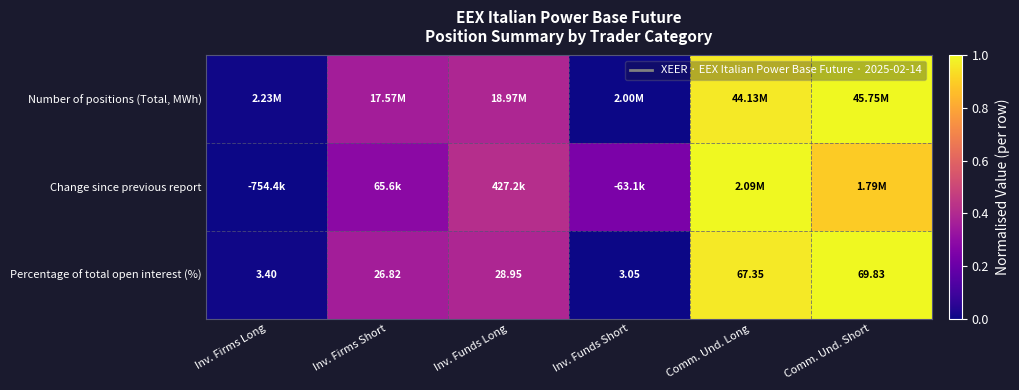

Which has a higher value, Inv. Funds Long or Inv. Firms Long?

Inv. Funds Long